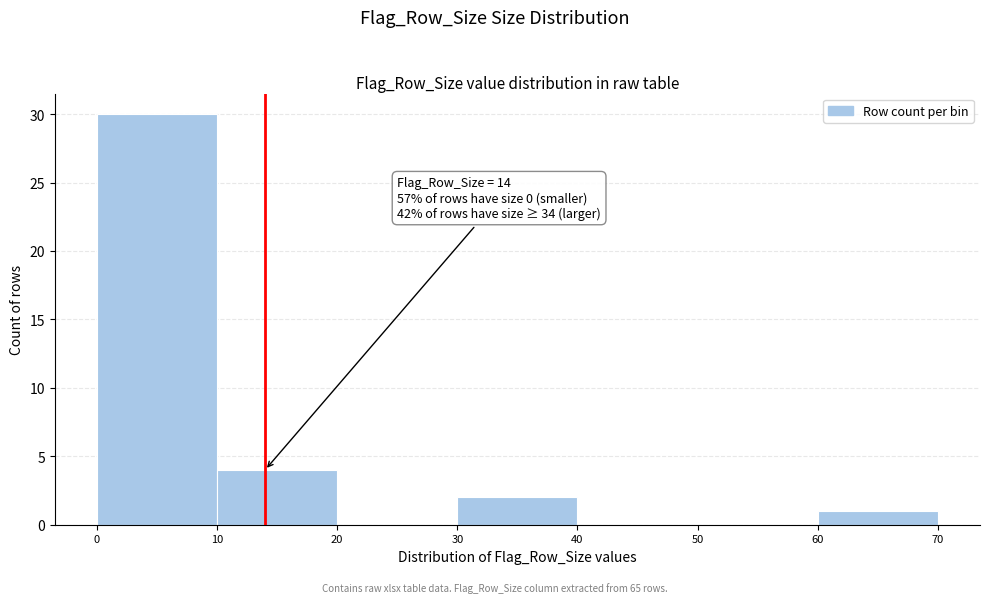

Which range on the x-axis has the tallest bar?

0 to 10